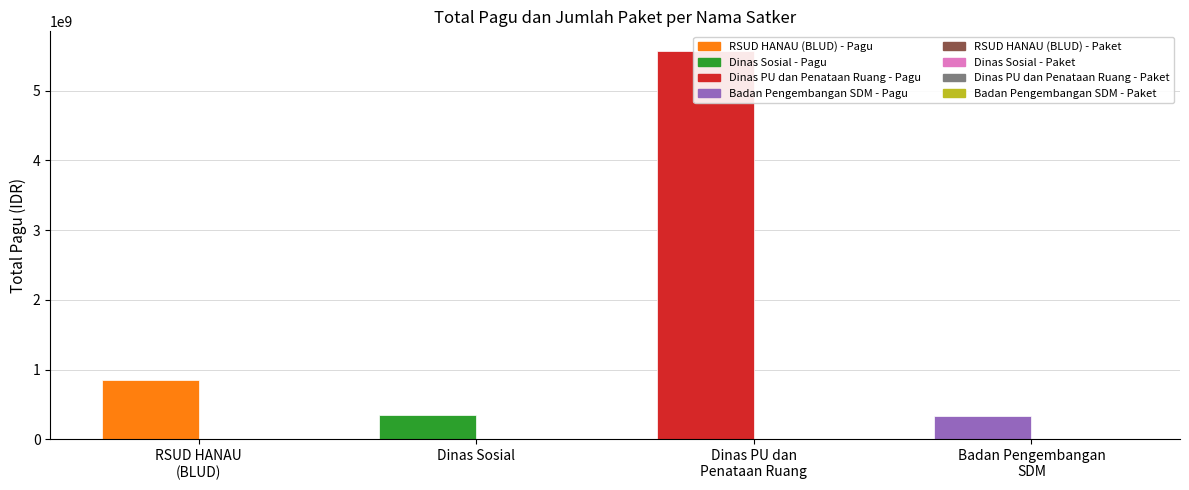

Reading left to right, list all the values displayed in this chart.

Total Pagu (IDR): 846300000	353878000	5572750000	334644031
Jumlah Paket: 1	8	17	14